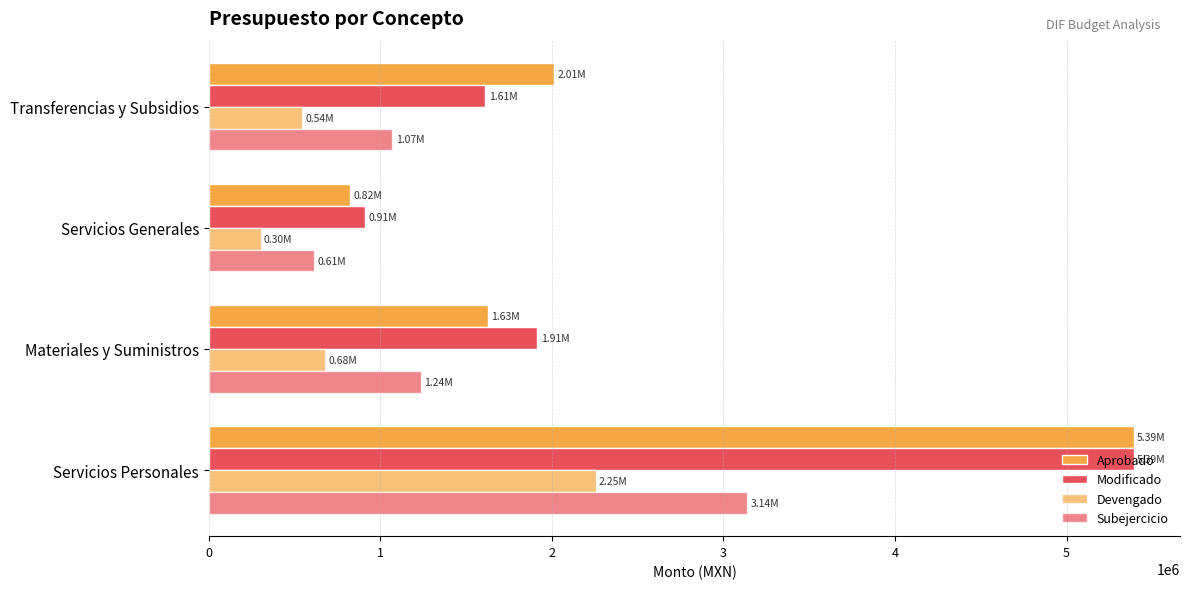

Reading left to right, transcribe all the data shown in this chart.

Aprobado: 5391754.9	1625500.0	822246.2	2011234.9
Modificado: 5391754.9	1914900.0	912346.2	1611234.9
Devengado: 2254441.9	678181.0	301192.7	540989.4
Subejercicio: 3137313.0	1236719.0	611153.6	1070245.5